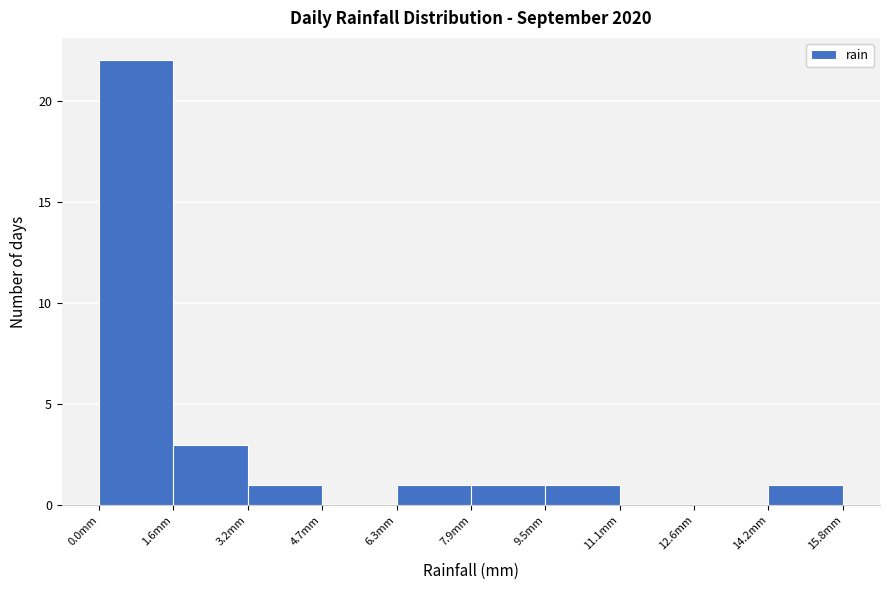

Reading left to right, list every bar in this chart as the range it spans on the x-axis followed by its height. Neither the bar edges nor the heights are printed on the chart, so give them approximately, as read against the axes.

0.00 to 1.58: 22
1.58 to 3.16: 3
3.16 to 4.74: 1
4.74 to 6.32: 0
6.32 to 7.90: 1
7.90 to 9.48: 1
9.48 to 11.06: 1
11.06 to 12.64: 0
12.64 to 14.22: 0
14.22 to 15.80: 1